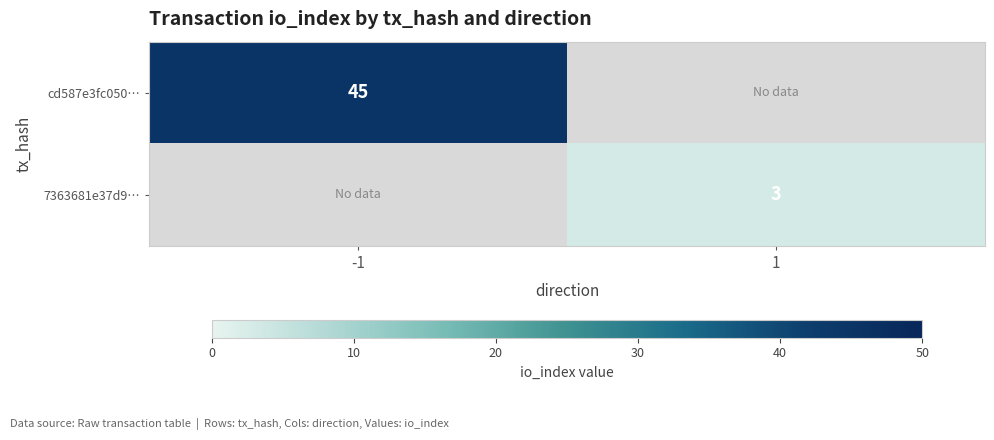

At how many categories does at least one series exceed 14?

1